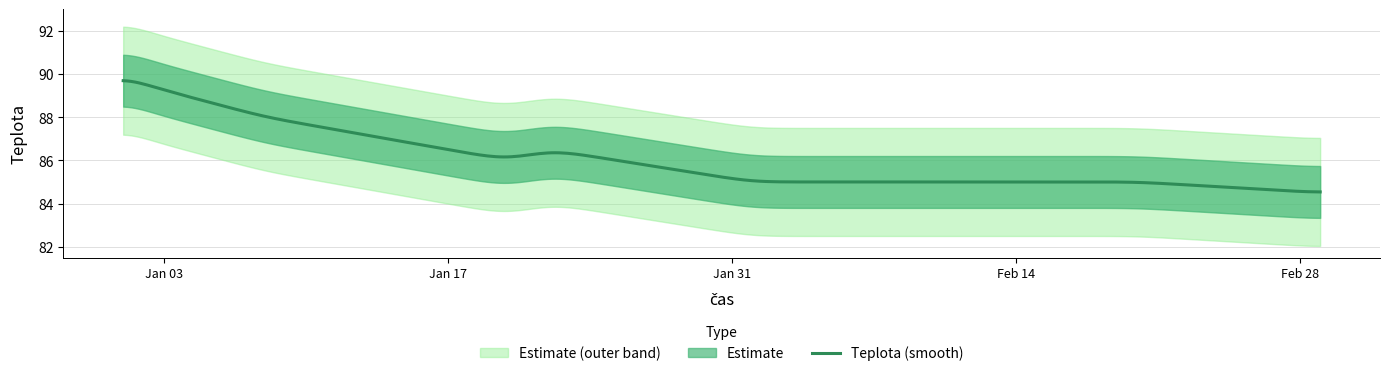

What is the highest value of the Teplota (smooth) series?

89.7